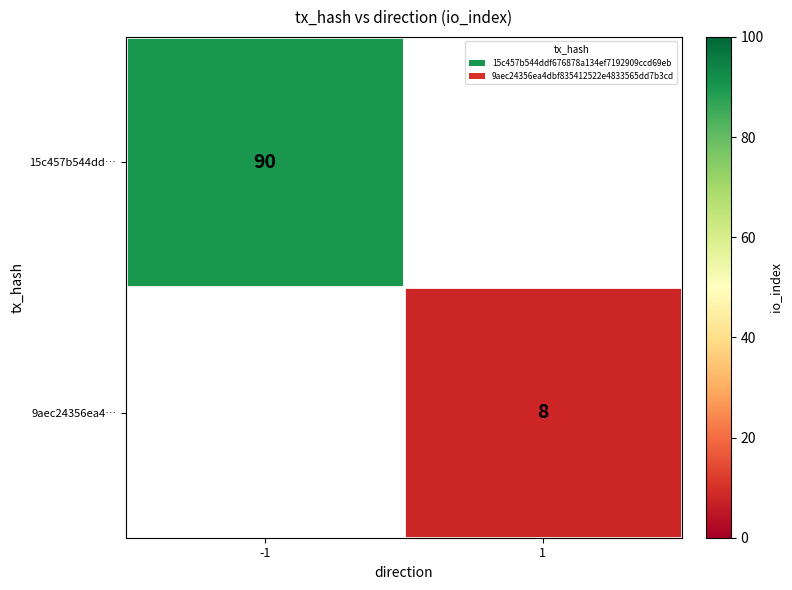

True or false: 15c457b544dd… has a value of 57 at -1.

False